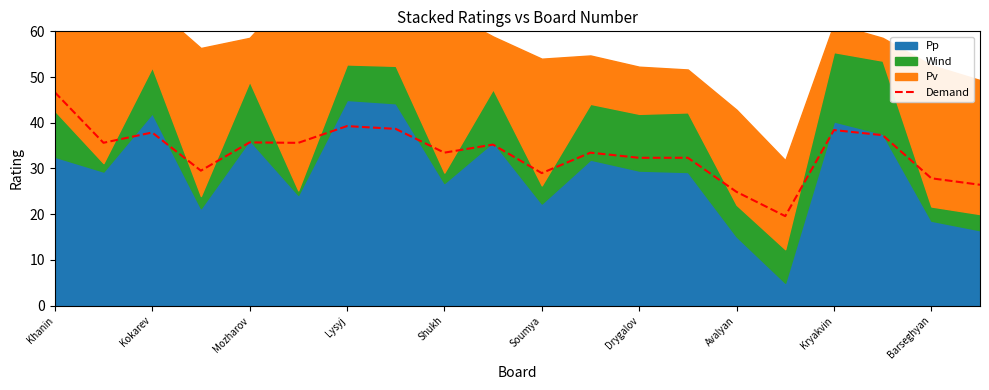

The value of Demand at Khanin is 29.3. True or false?

False